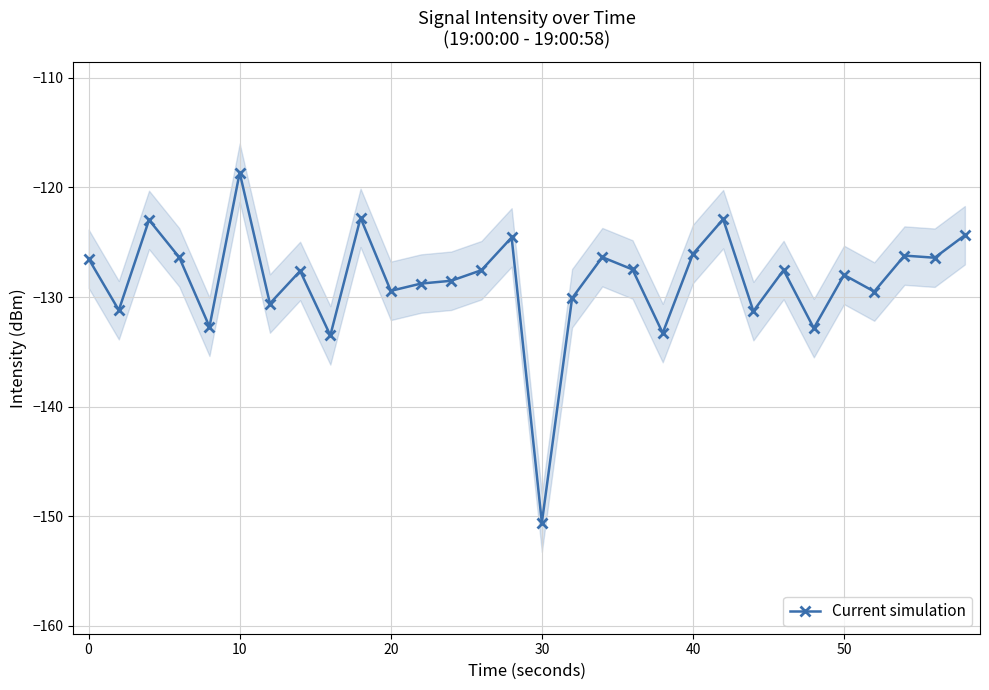

True or false: Current simulation has more than 0 interior local peaks.

True